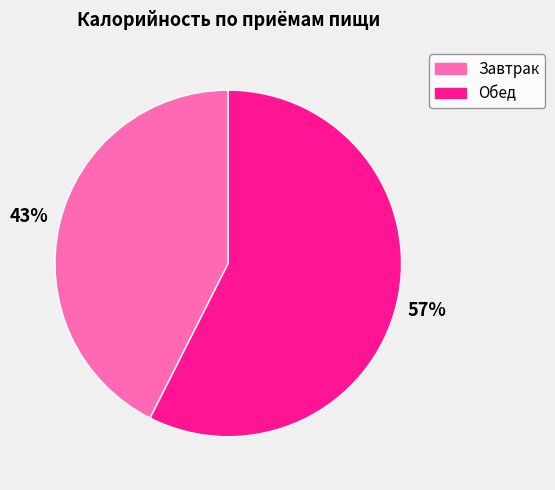

To the nearest percent, what is the average slice percentage?

50%